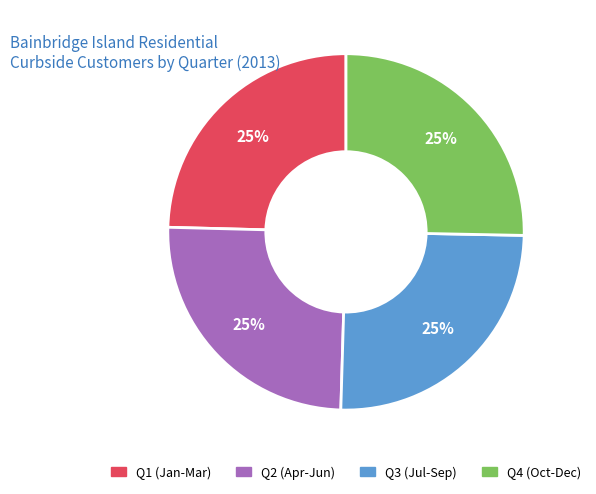

Is there a majority slice in this chart?

No